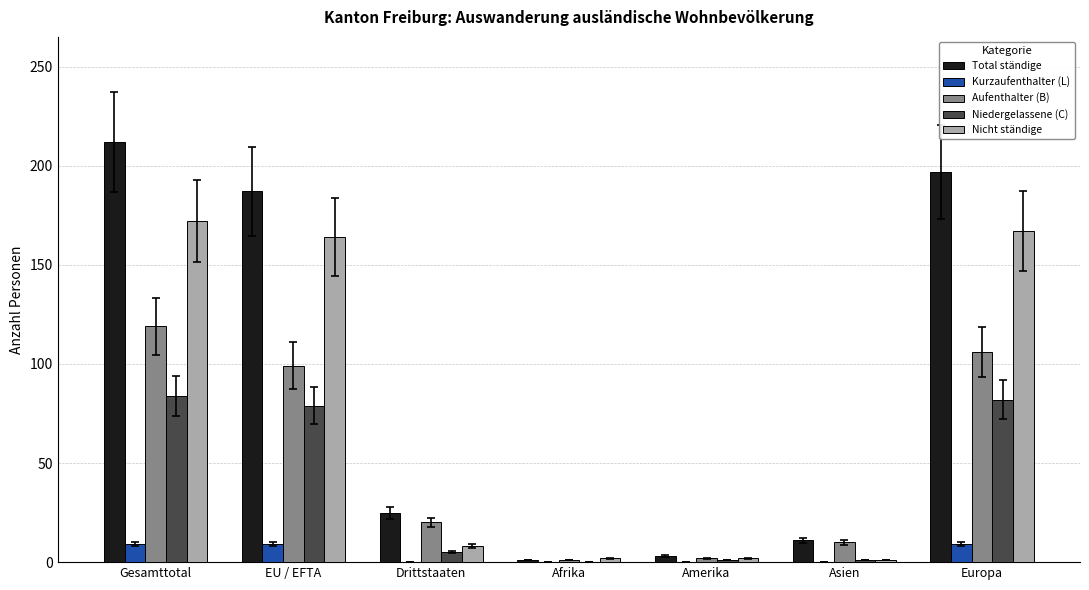

Is it true that Total ständige equals 14 at Drittstaaten?

False